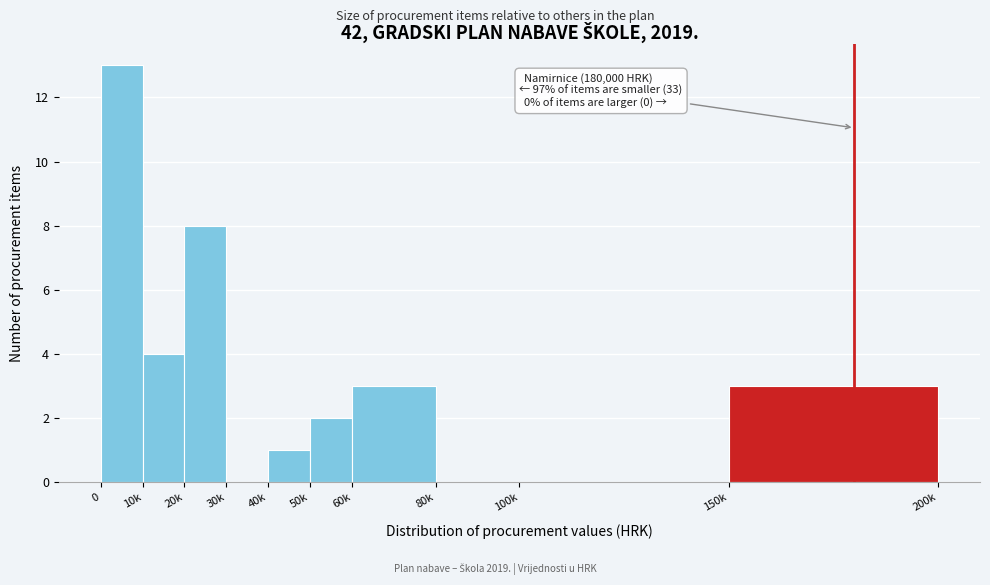

Reading left to right, list all the values displayed in this chart.

0=13	10k=4	20k=8	30k=0	40k=1	50k=2	60k=3	80k=0	100k=0	150k=3